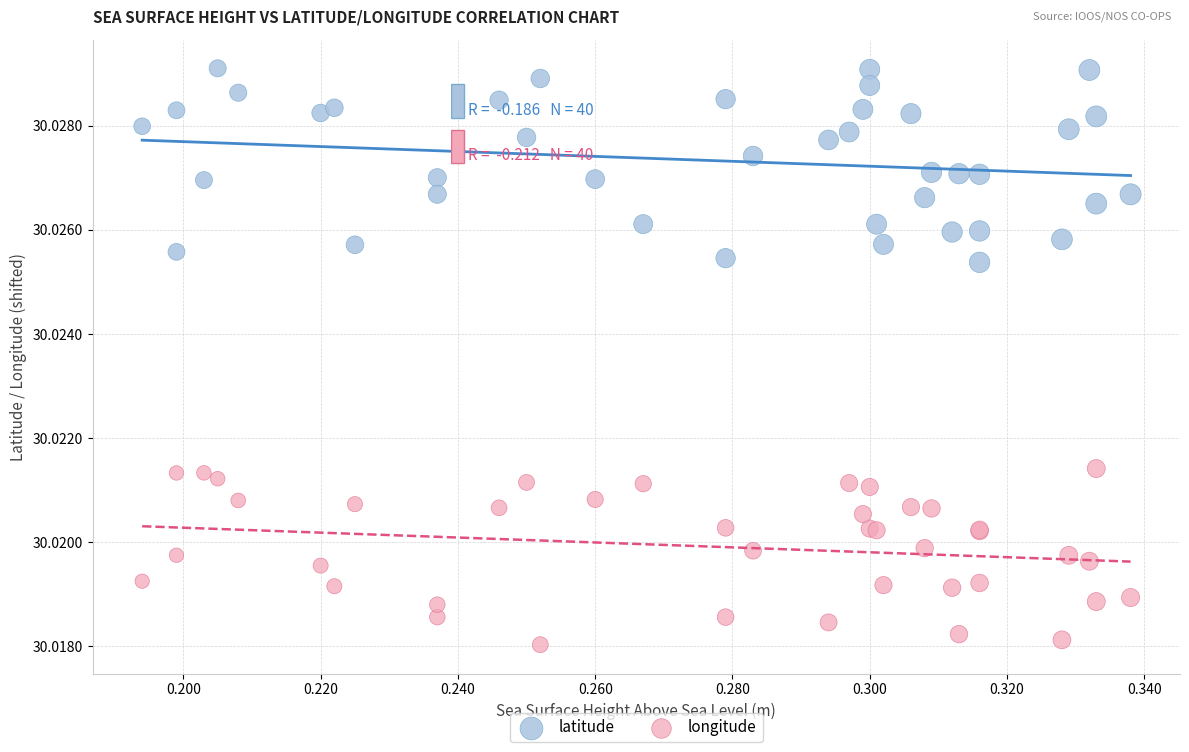

Which series has the largest Y range (max minus min)?

latitude